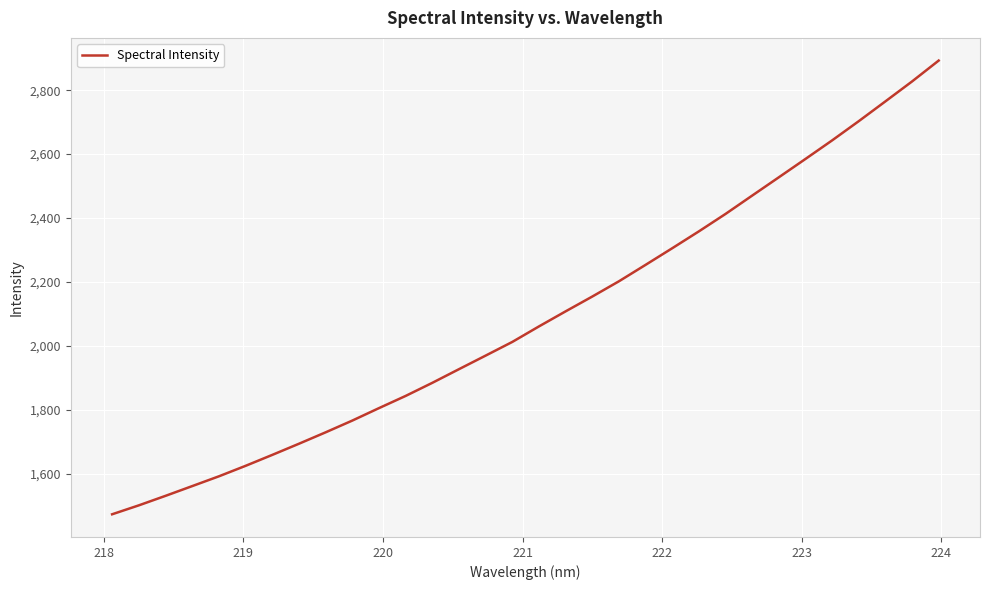

What is the maximum value shown in the chart?

2892.5